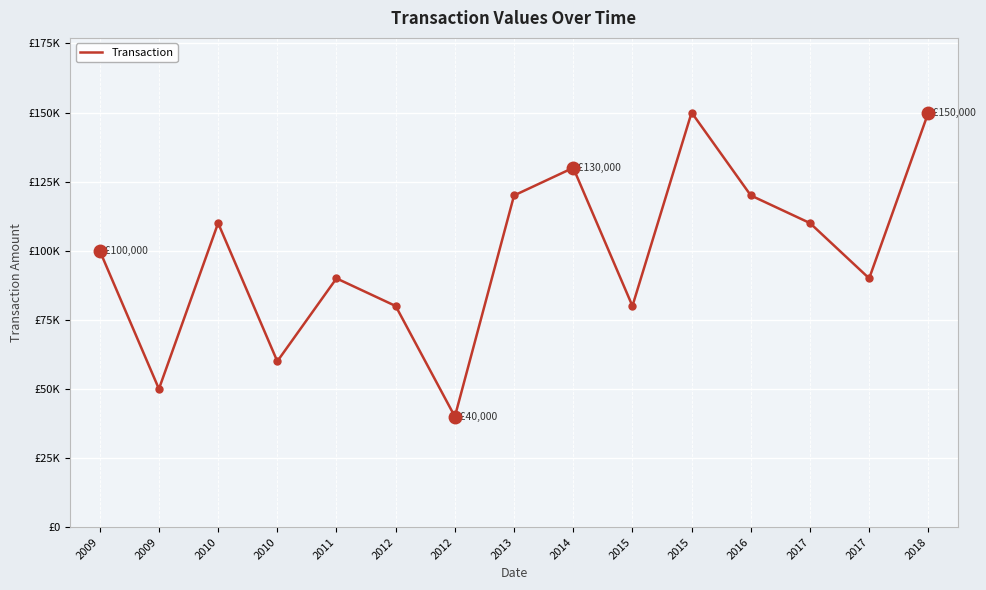

The chart shows a value of 100000 at 2009. True or false?

True